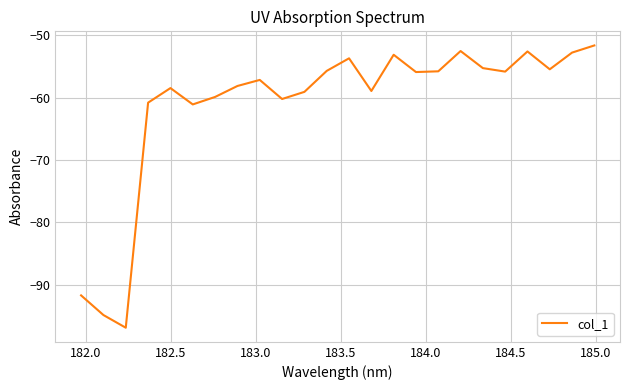

What is the smallest value displayed?

-96.9